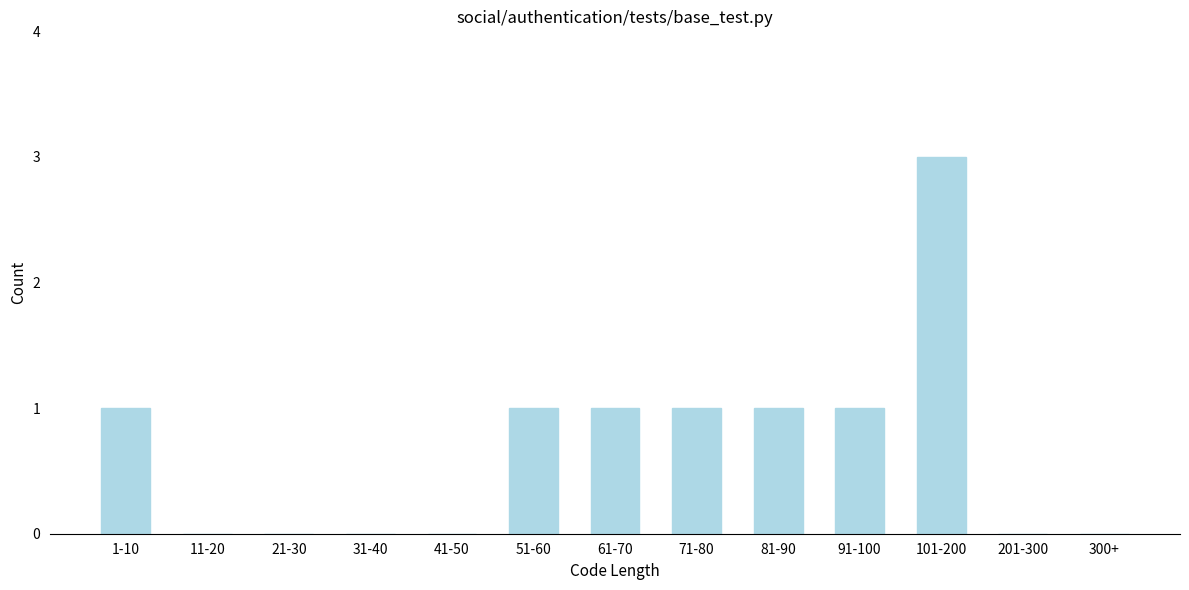

Reading right to left, transcribe all the data shown in this chart.

300+=0	201-300=0	101-200=3	91-100=1	81-90=1	71-80=1	61-70=1	51-60=1	41-50=0	31-40=0	21-30=0	11-20=0	1-10=1